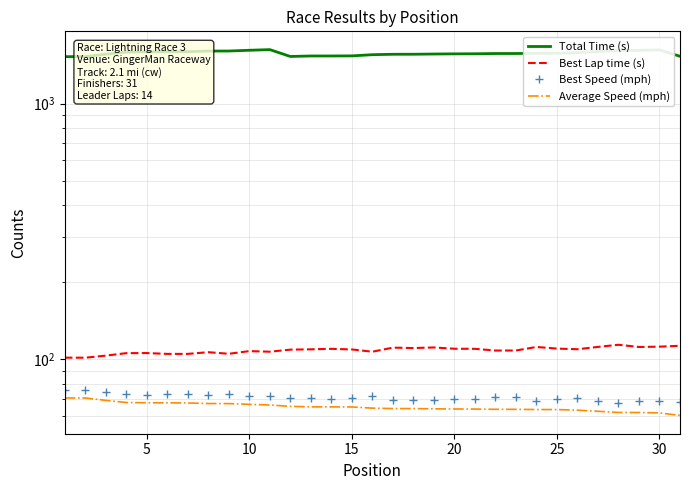

Count the number of data series in this chart.

4